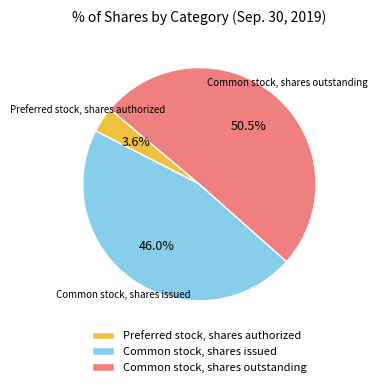

The Common stock, shares issued slice represents 46% of the pie. True or false?

True